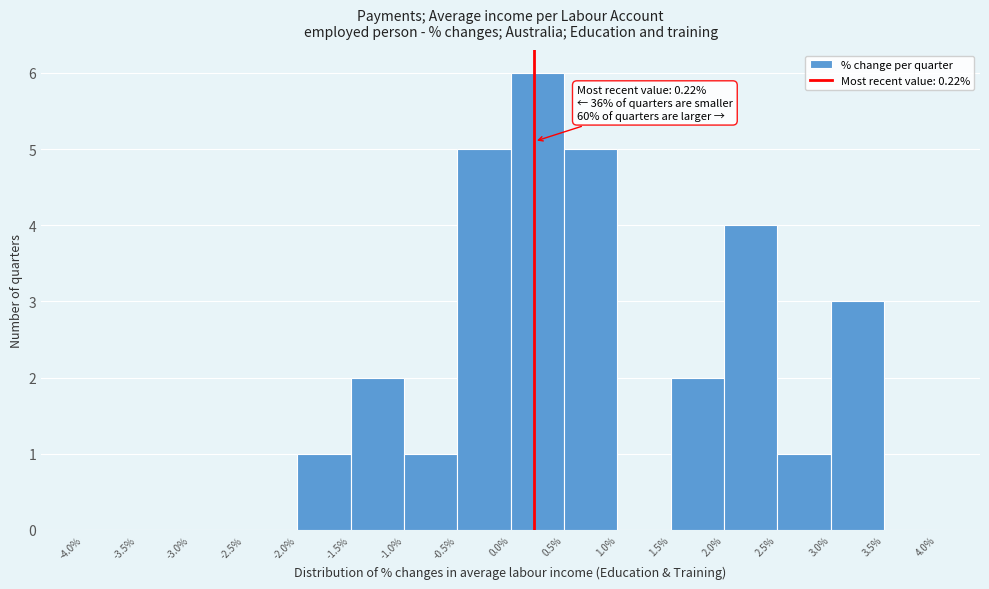

Which range on the x-axis has the tallest bar?

0.0% to 0.5%